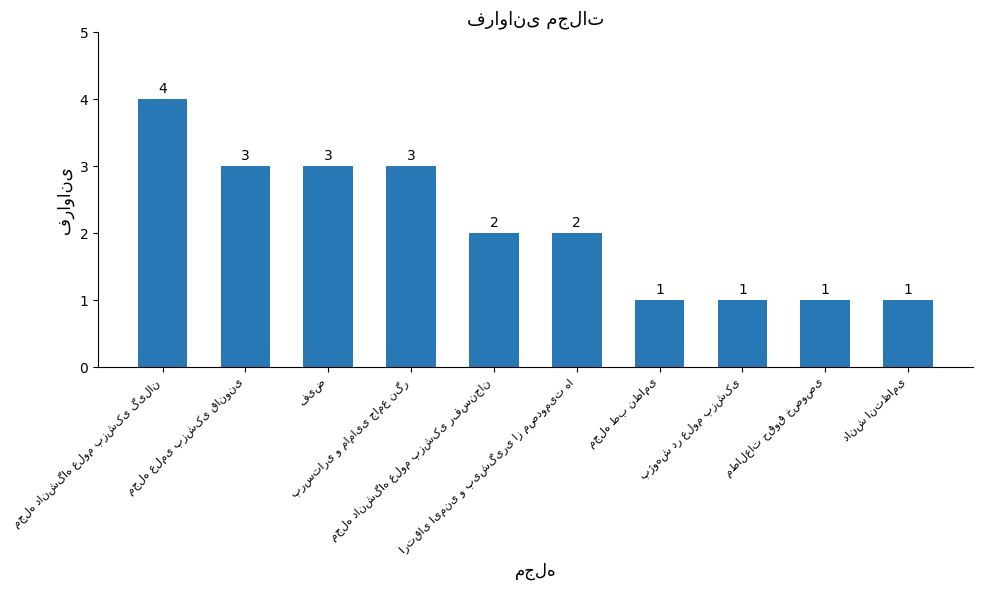

How many distinct data groups are displayed?

1